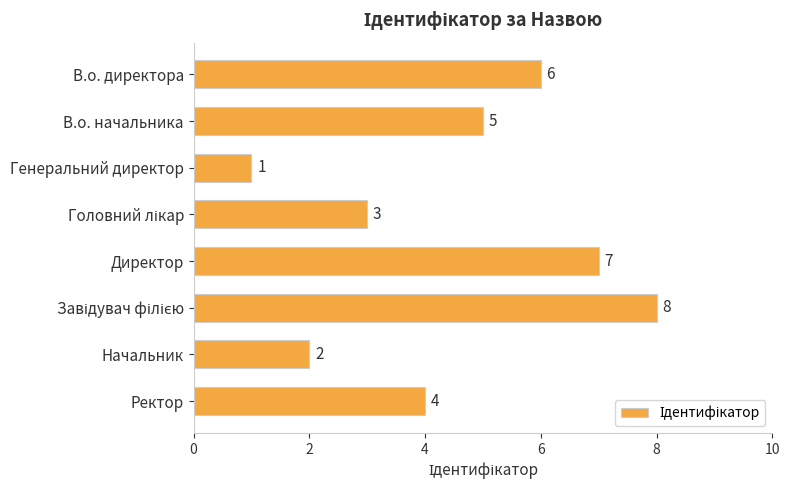

Which label corresponds to the smallest value in the chart?

Генеральний директор